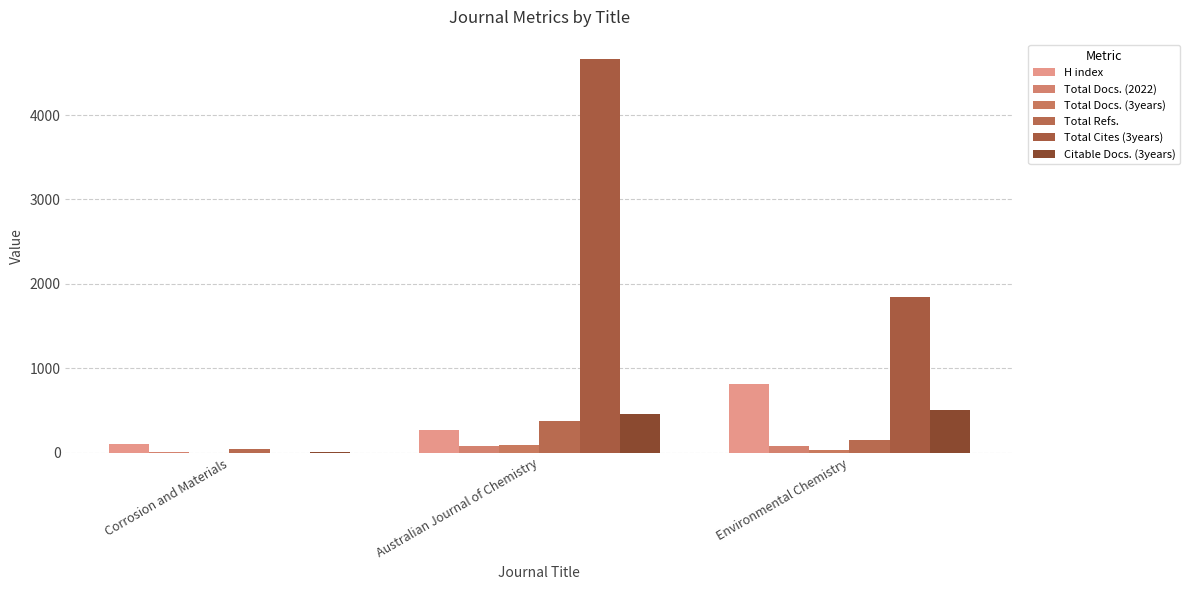

What position from the left is Environmental Chemistry?

3